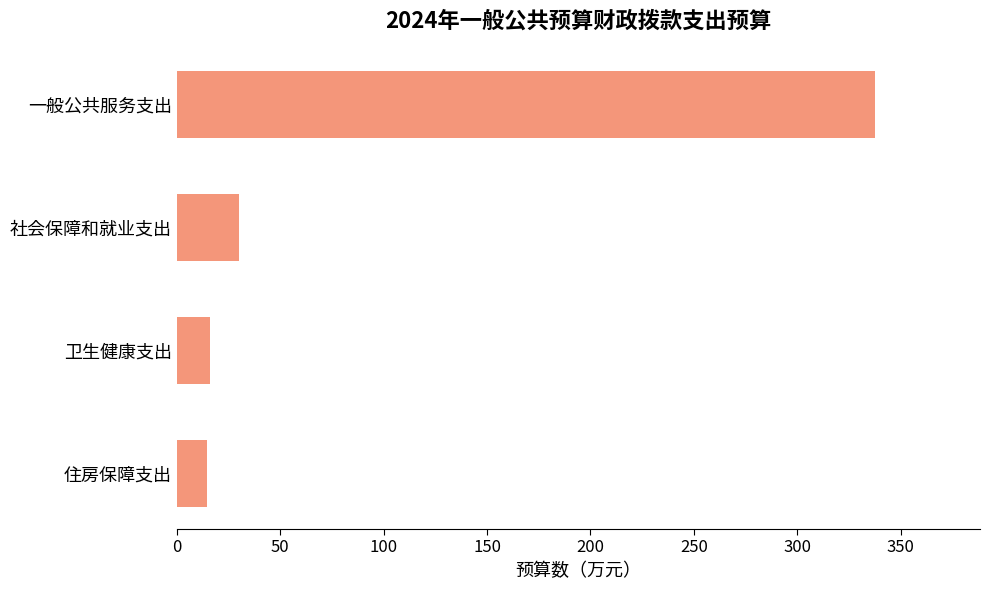

Which label corresponds to the largest value in the chart?

一般公共服务支出